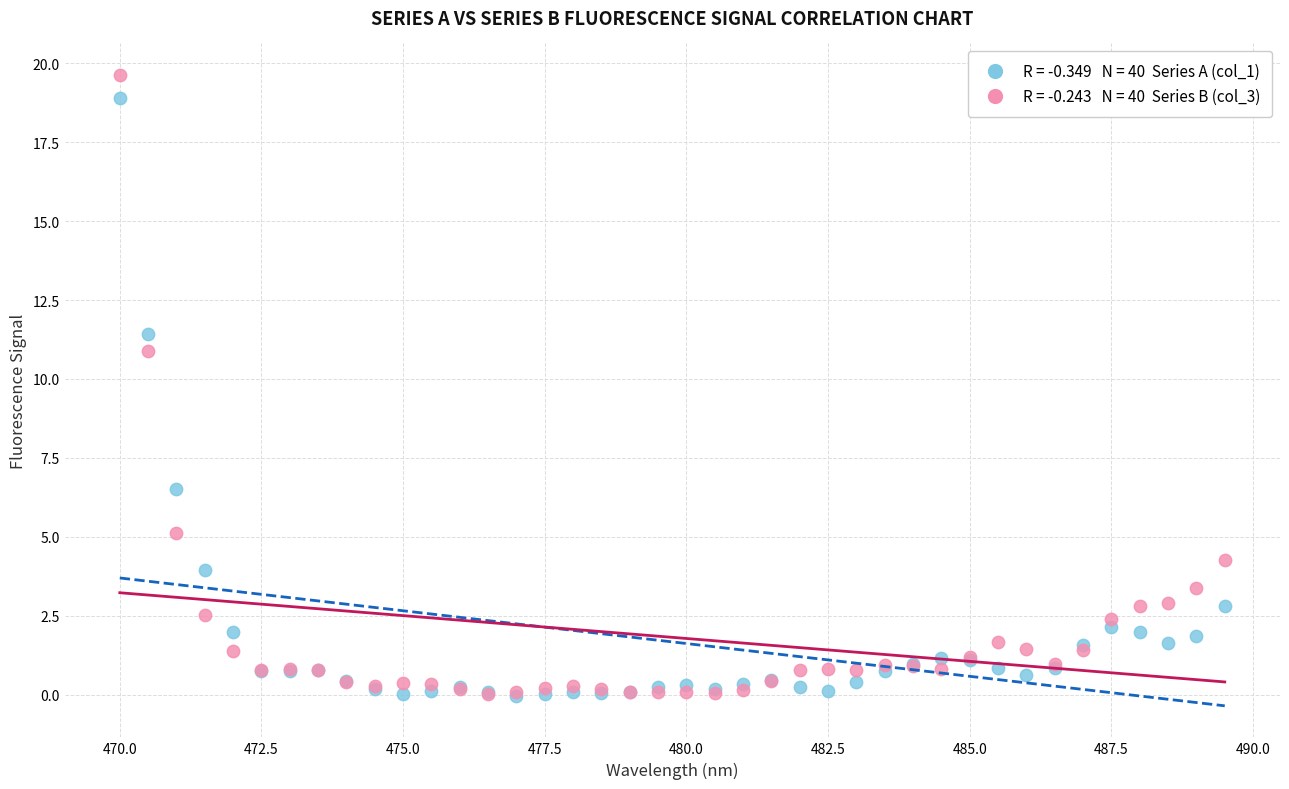

Across all series, what Y value is closest to 9?

10.9